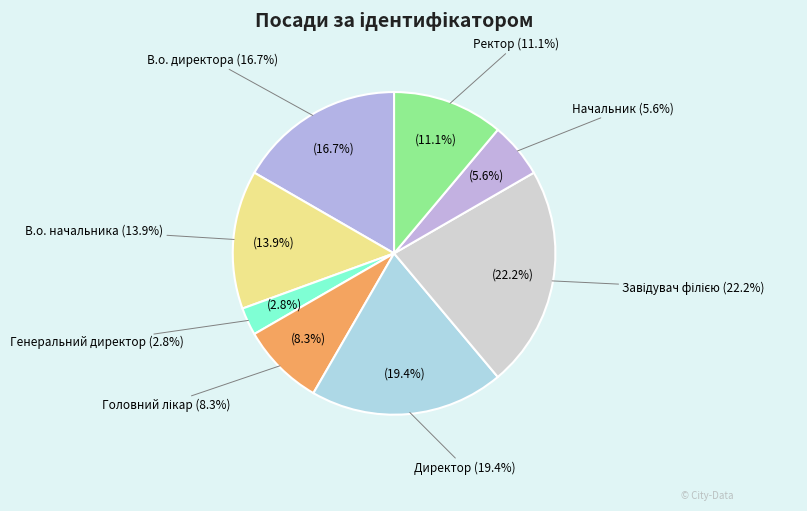

Rank the categories by value from lowest to highest.

Генеральний директор, Начальник, Головний лікар, Ректор, В.о. начальника, В.о. директора, Директор, Завідувач філією